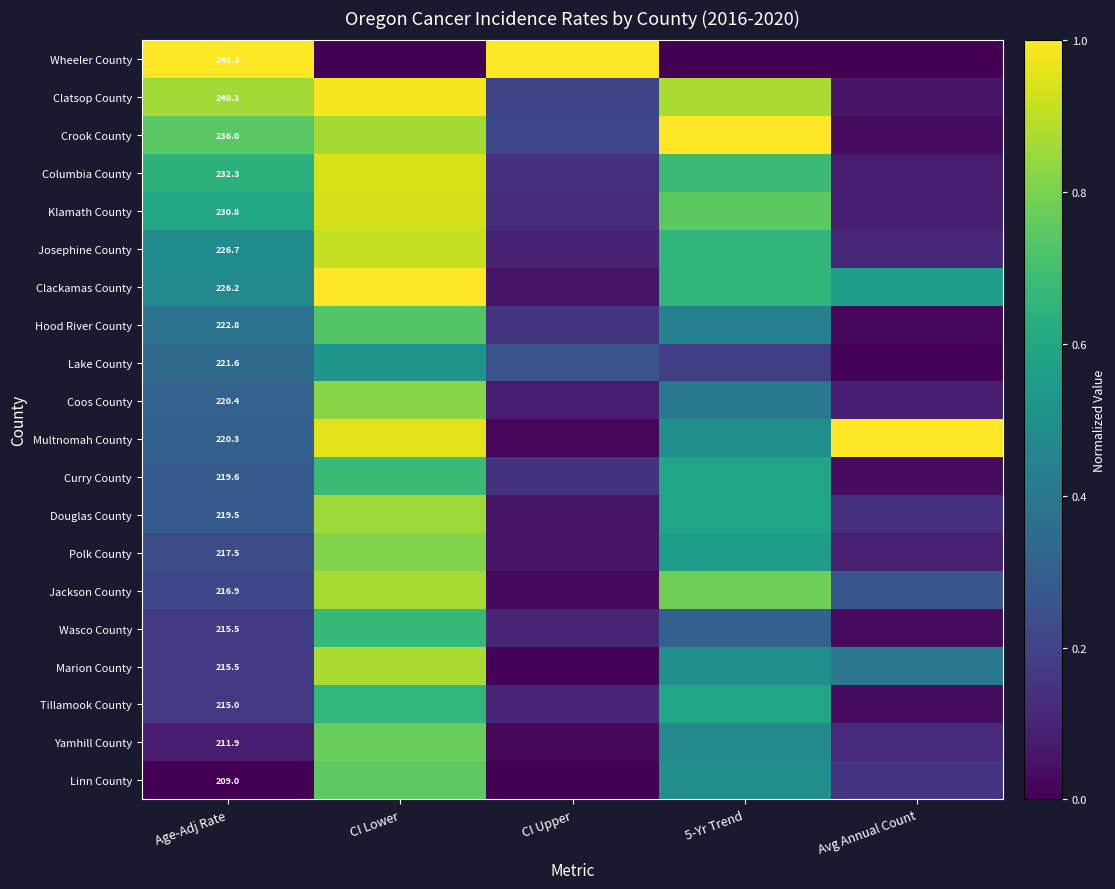

At which category is the sum across all series the highest?

CI Lower